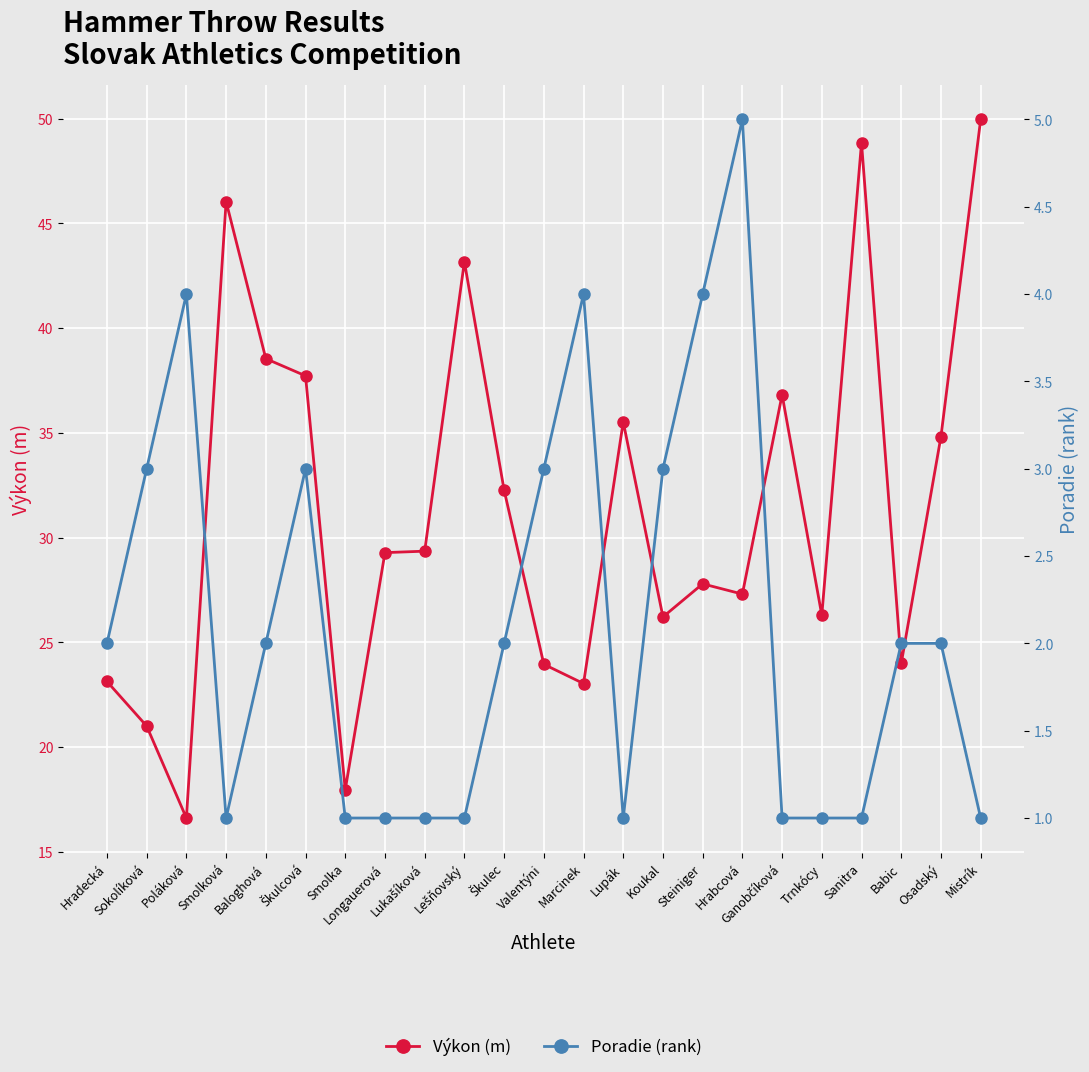

What is the label of the 2nd point from the left?

Sokolíková